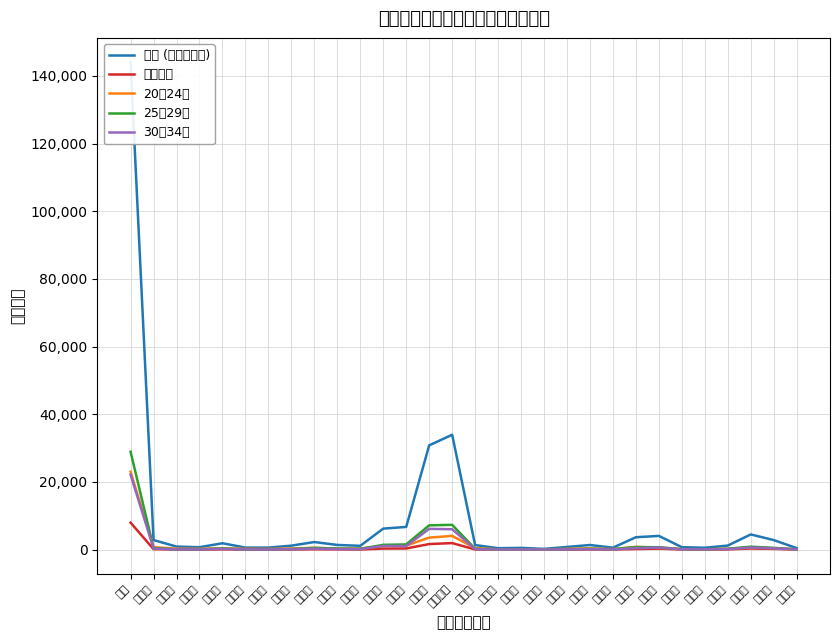

How many series are shown in this chart?

5